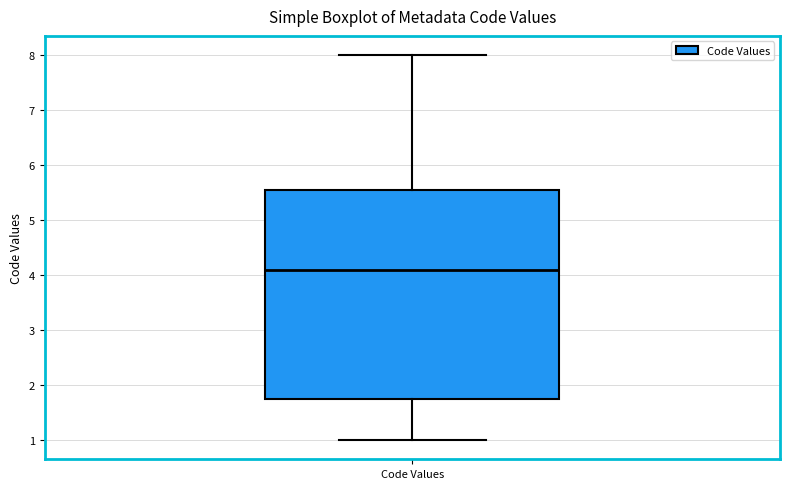

Where does the median line of the box for Code Values sit on the y-axis? The values are not printed on the chart, so give them approximately, as read against the axis.

4.1